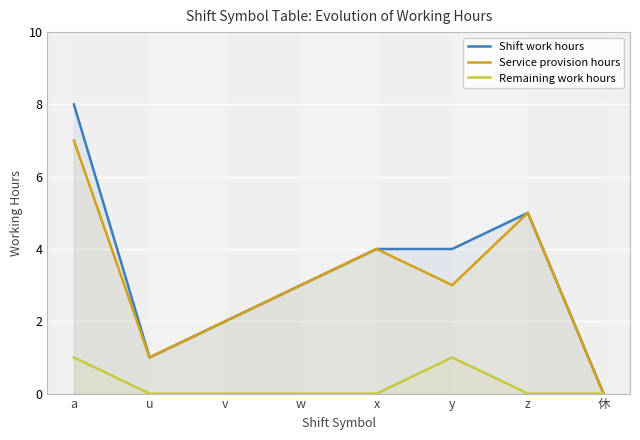

Is it true that Service provision hours equals 2 at v?

True